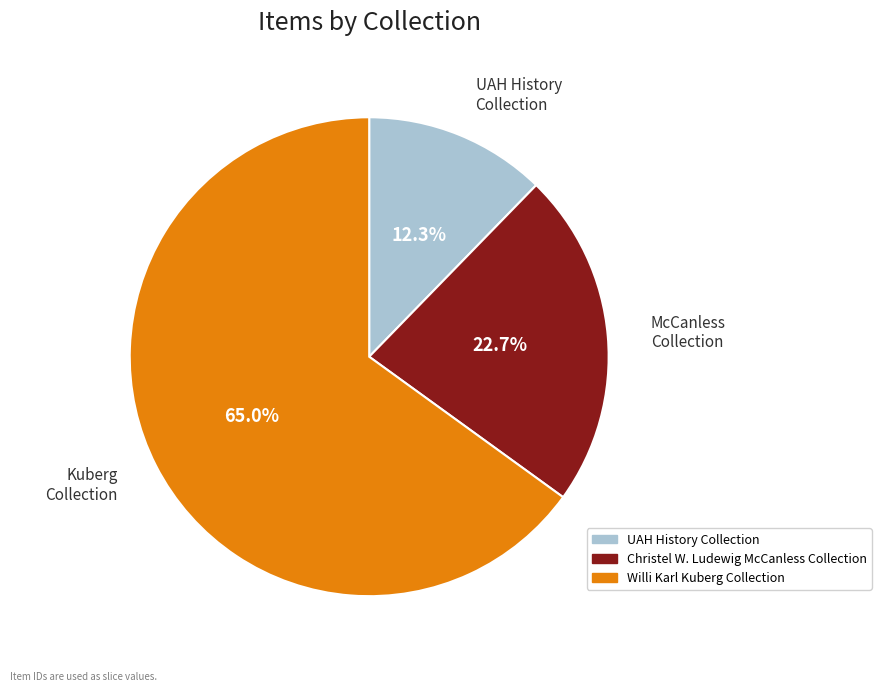

True or false: UAH History Collection accounts for 7% of the total.

False